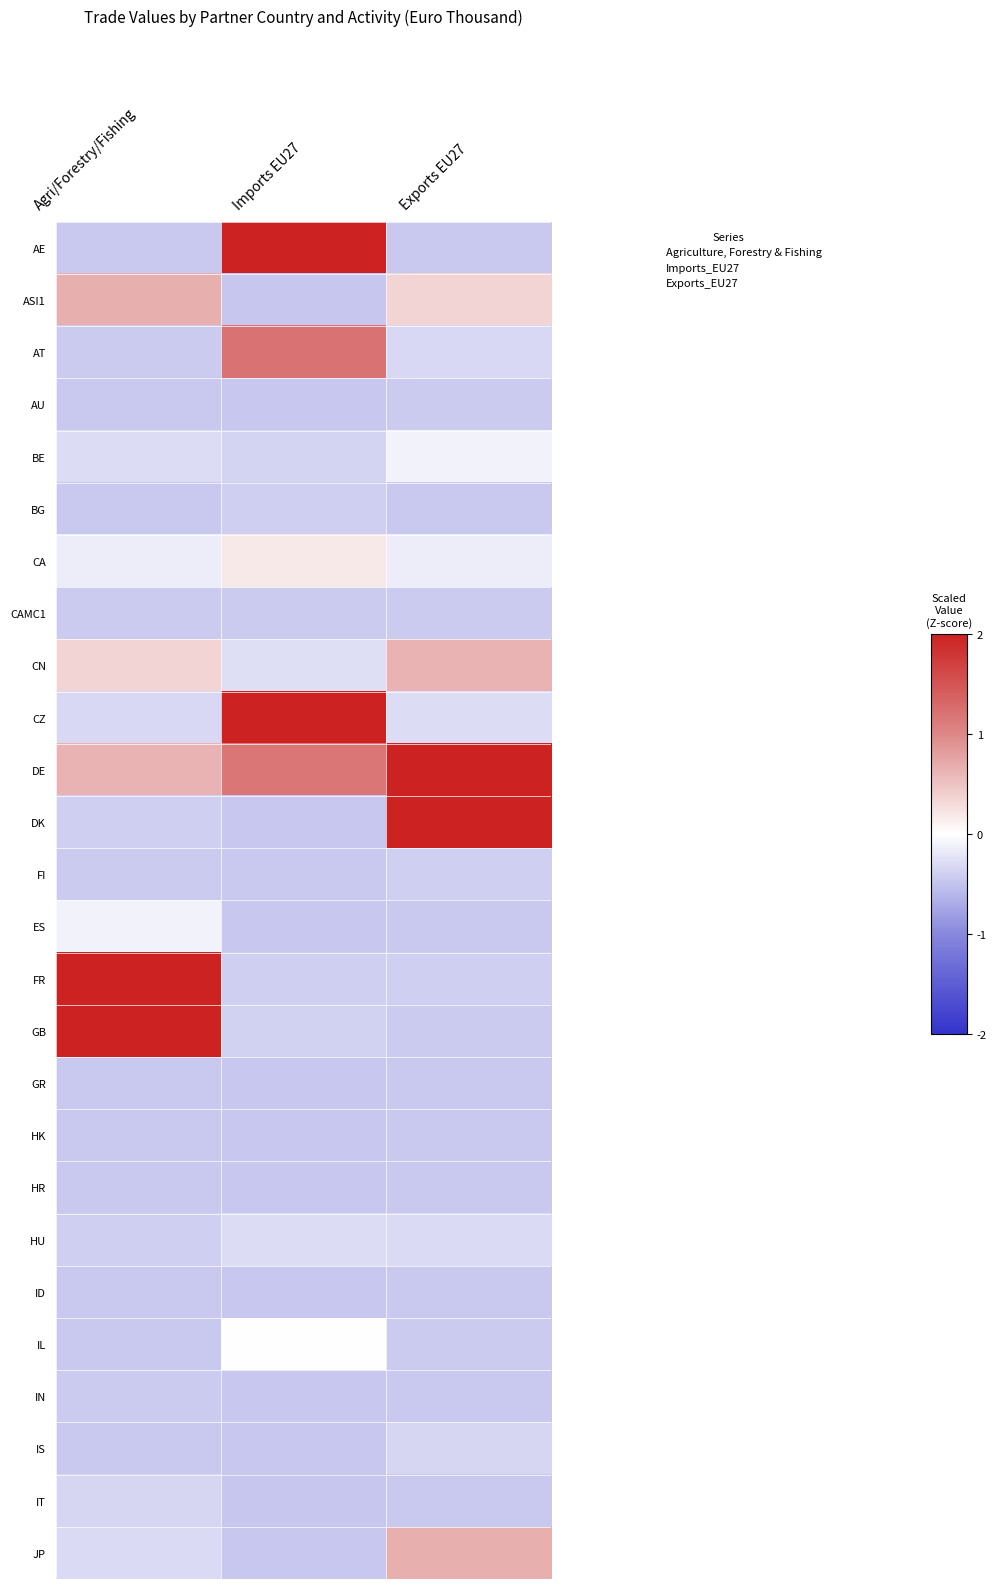

Which label corresponds to the largest value in the chart?

Imports EU27